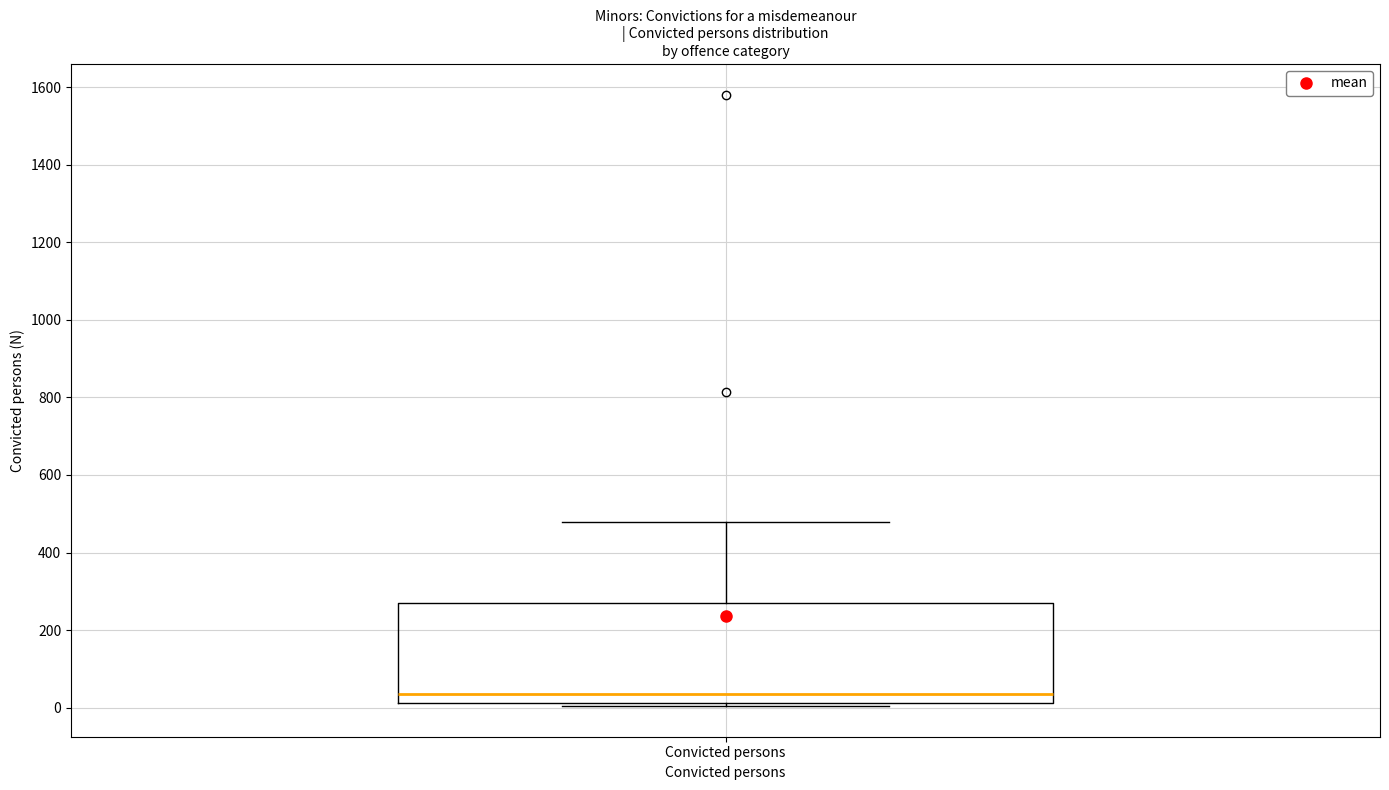

Read this box plot against the y-axis: the position of the median line, the range covered by the box, and the ends of both whiskers. The values are not printed on the chart, so give them approximately, as read against the axis.

median 40, box 20 to 280, whiskers 0 to 480